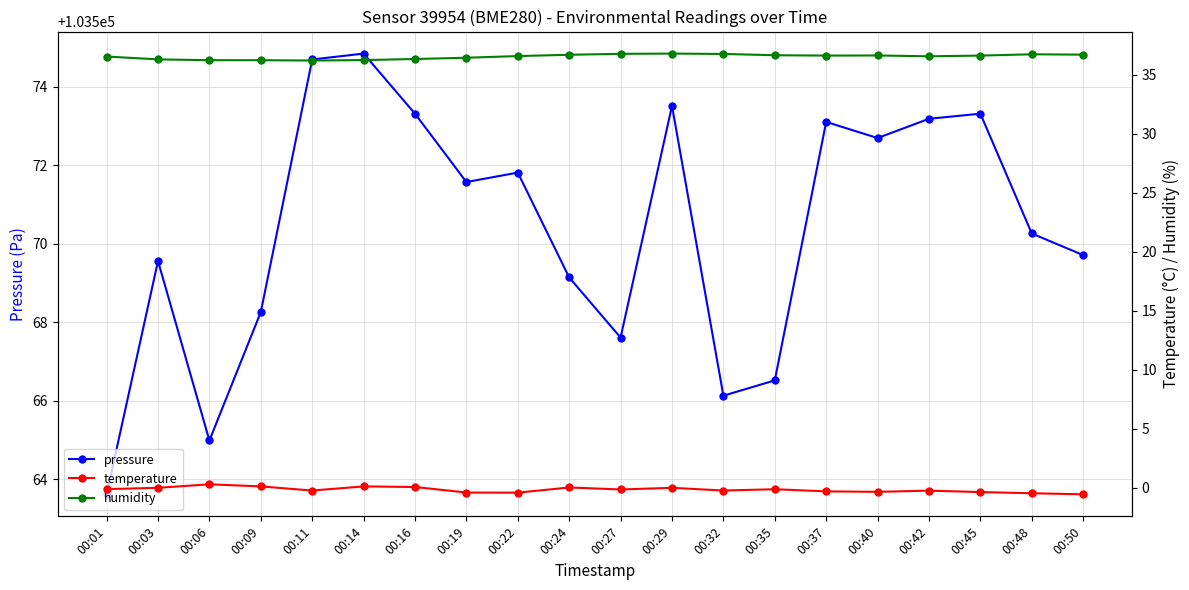

Which has a higher value, 00:42 or 00:19?

00:42